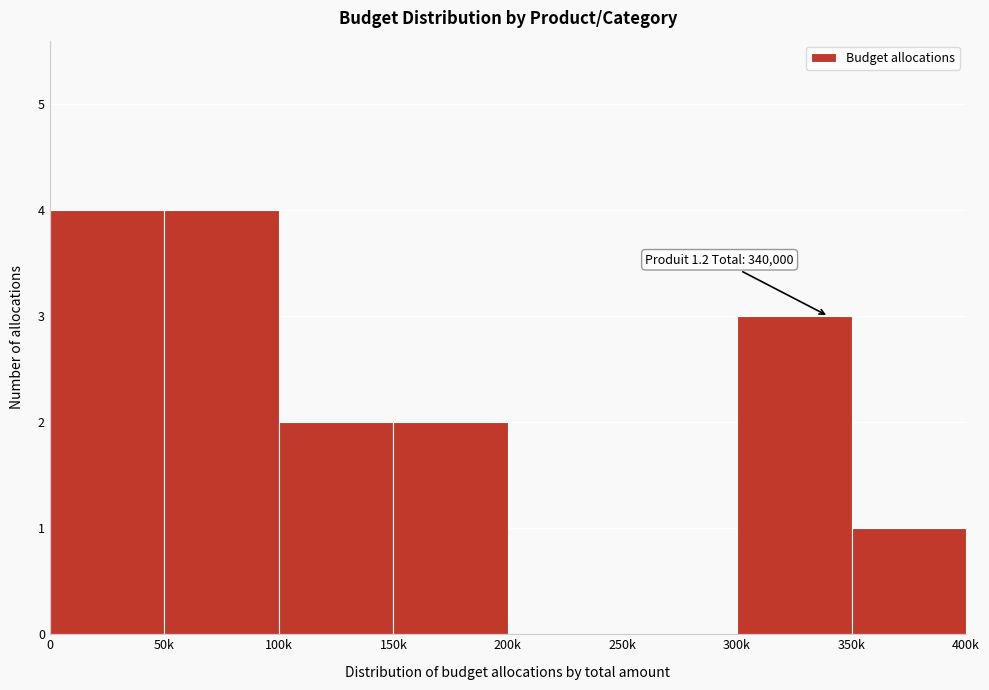

Reading left to right, extract all data points from this chart.

0=4	50k=4	100k=2	150k=2	200k=0	250k=0	300k=3	350k=1